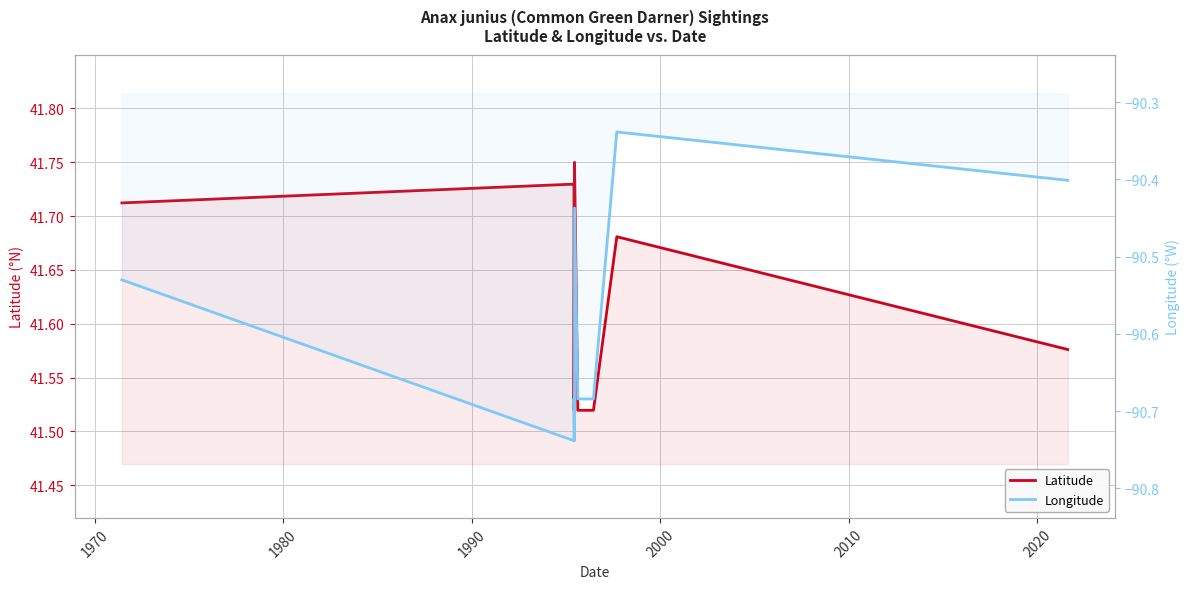

How many interior local valleys does the Longitude series have?

1